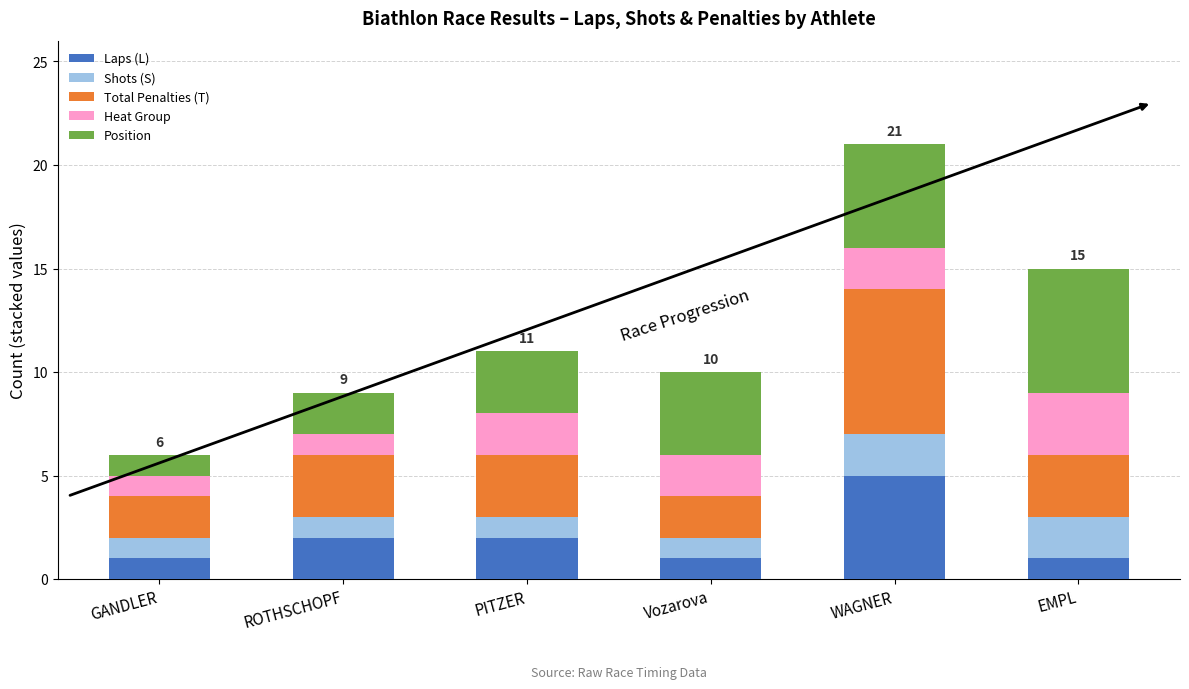

What is the total value across all series at GANDLER?

6